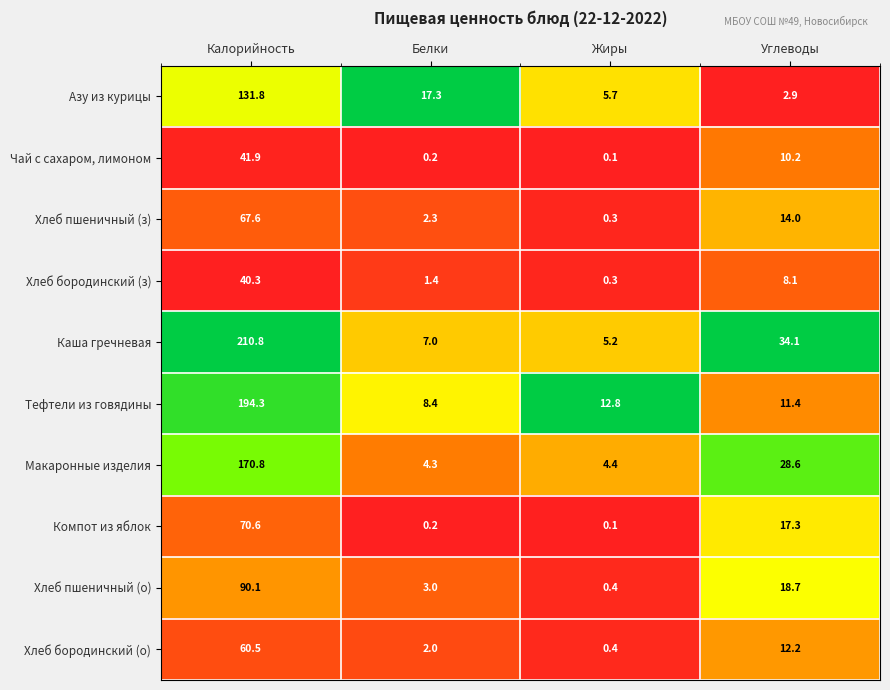

What is the maximum value shown in the chart?

210.8